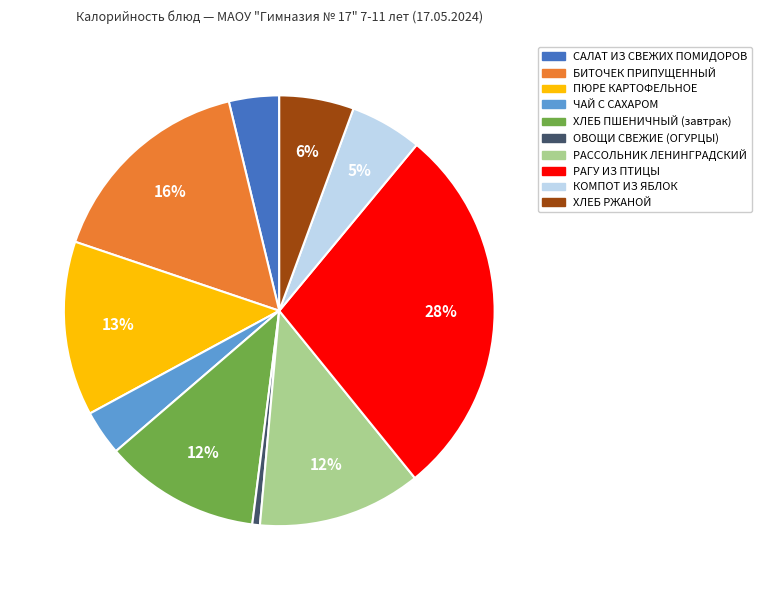

What percentage is the ЧАЙ С САХАРОМ slice, to the nearest percent?

3%